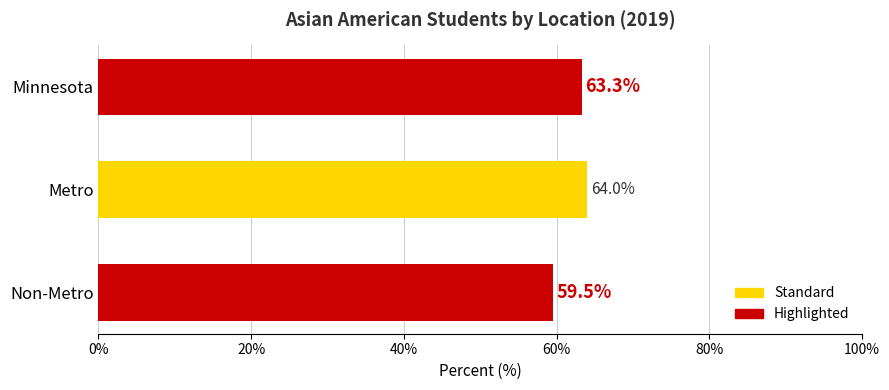

The value at Metro is 87.6. True or false?

False